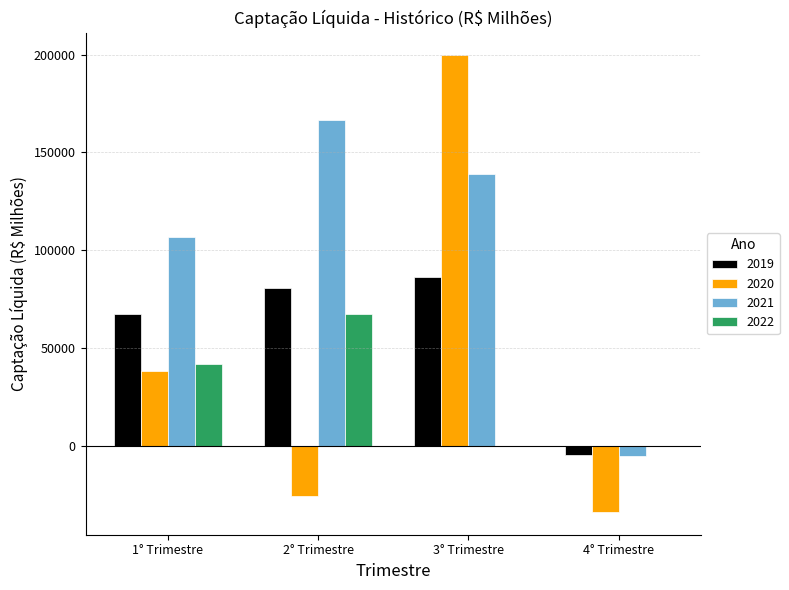

Where does the 2021 series first go above 138932?

2° Trimestre